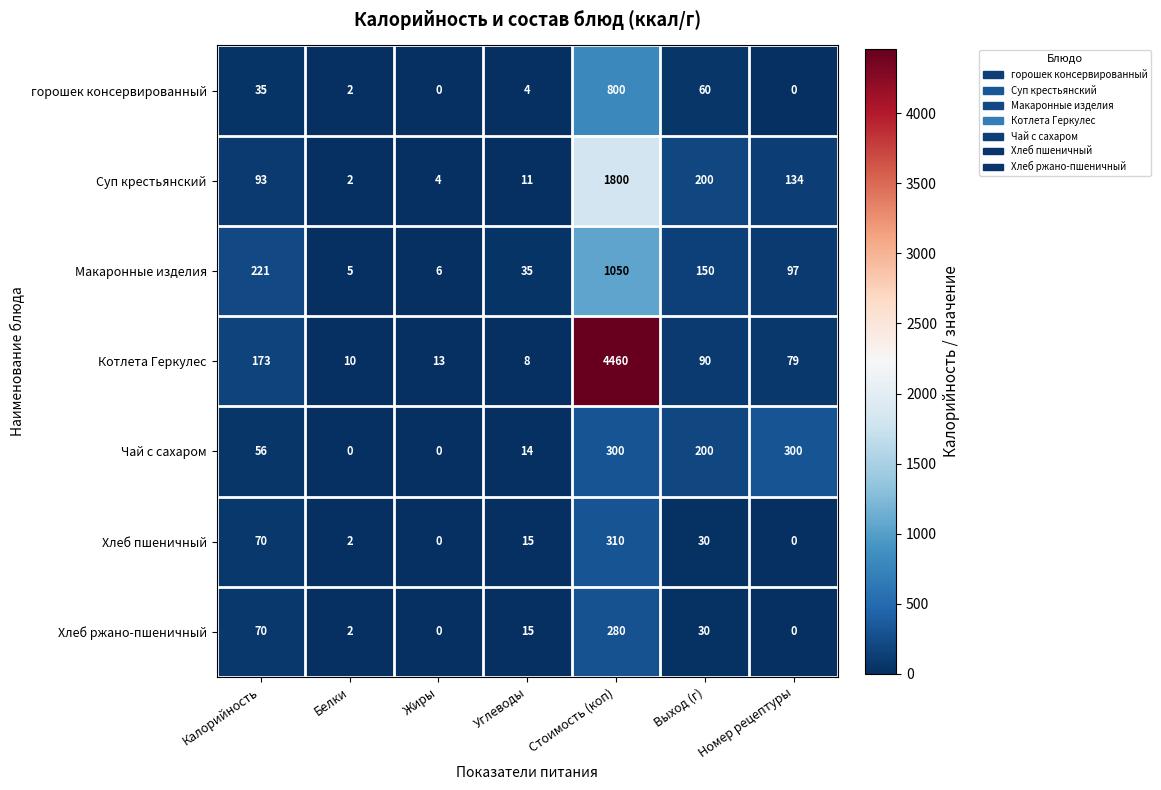

Which series has the largest range (max minus min)?

Котлета Геркулес